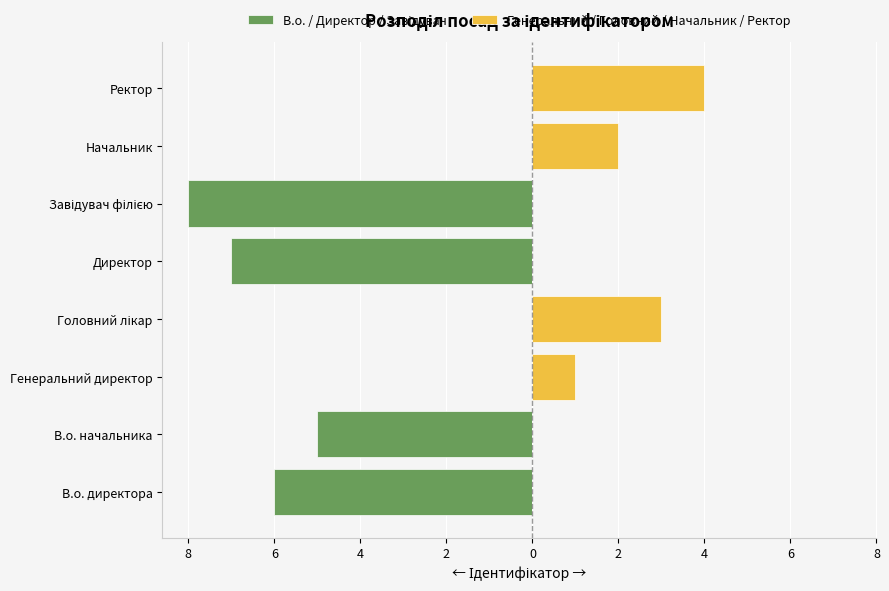

Reading left to right, transcribe all the data shown in this chart.

В.о. / Директор / Завідувач: -6	-5	0	0	-7	-8	0	0
Генеральний / Головний / Начальник / Ректор: 0	0	1	3	0	0	2	4